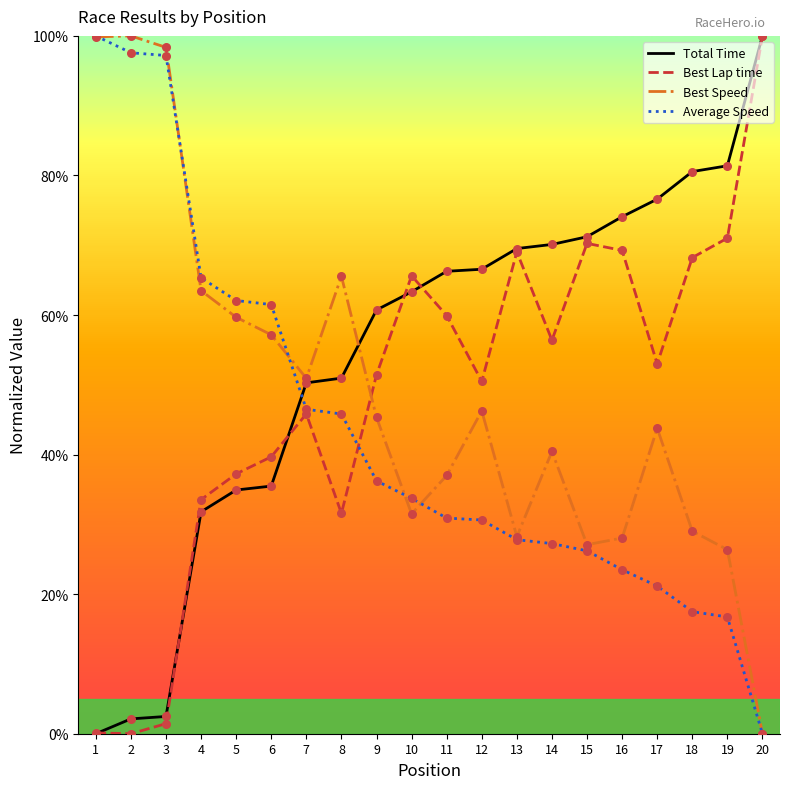

What are all the series names shown in the legend?

Total Time, Best Lap time, Best Speed, Average Speed